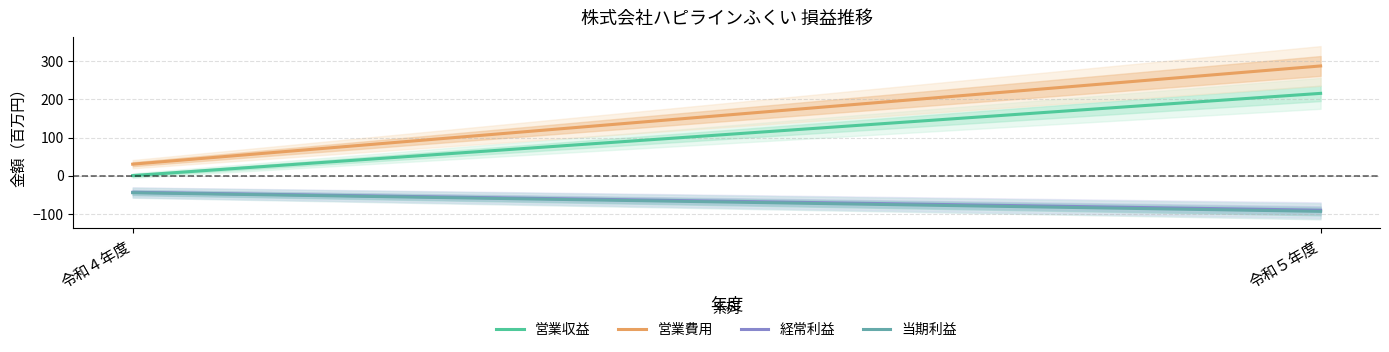

What value does the 当期利益 series have at 令和４年度, to the nearest 5?

-45